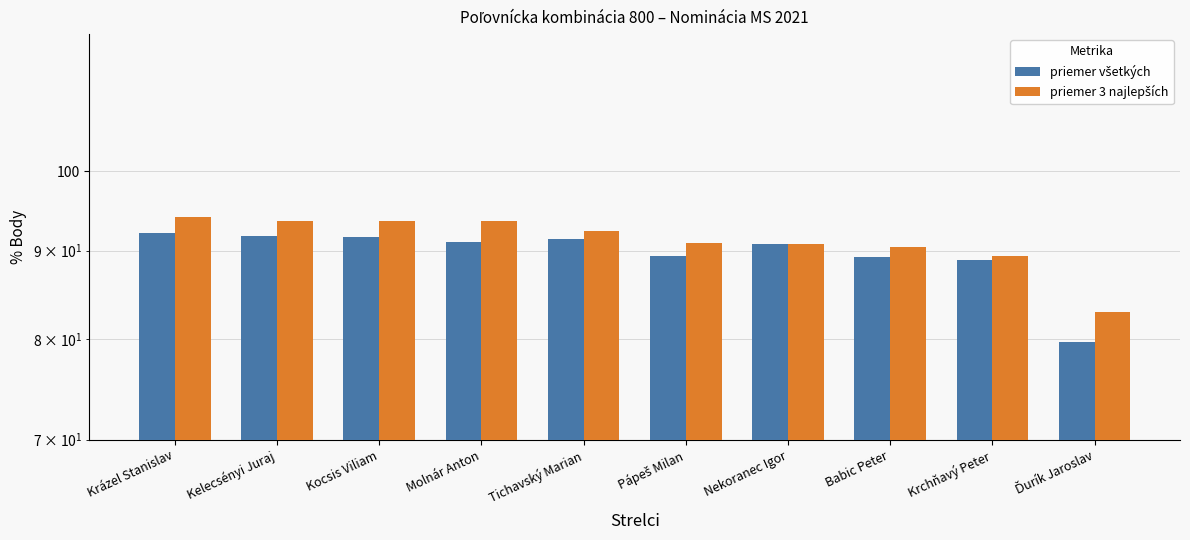

What is the difference between the highest and lowest values at Pápeš Milan?

1.6